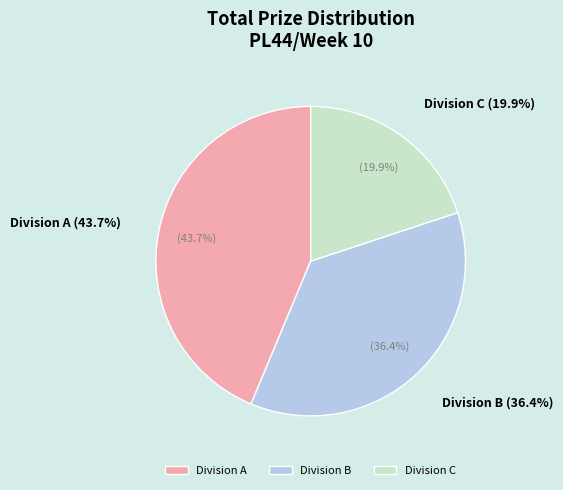

Does Division B represent more than half of the total?

No